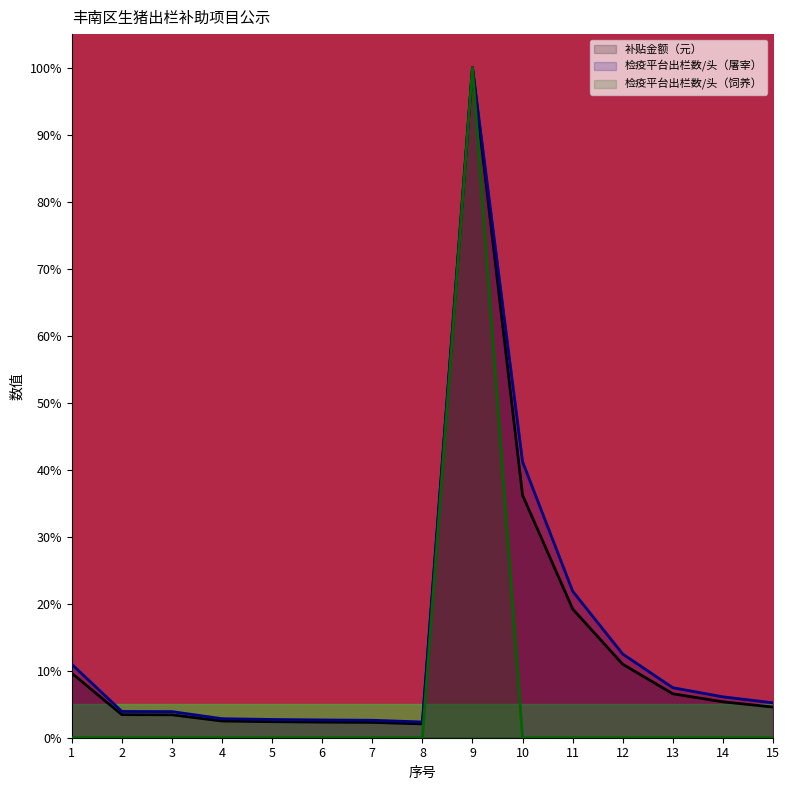

True or false: 补贴金额（元） and 检疫平台出栏数/头（饲养） cross at least once.

False